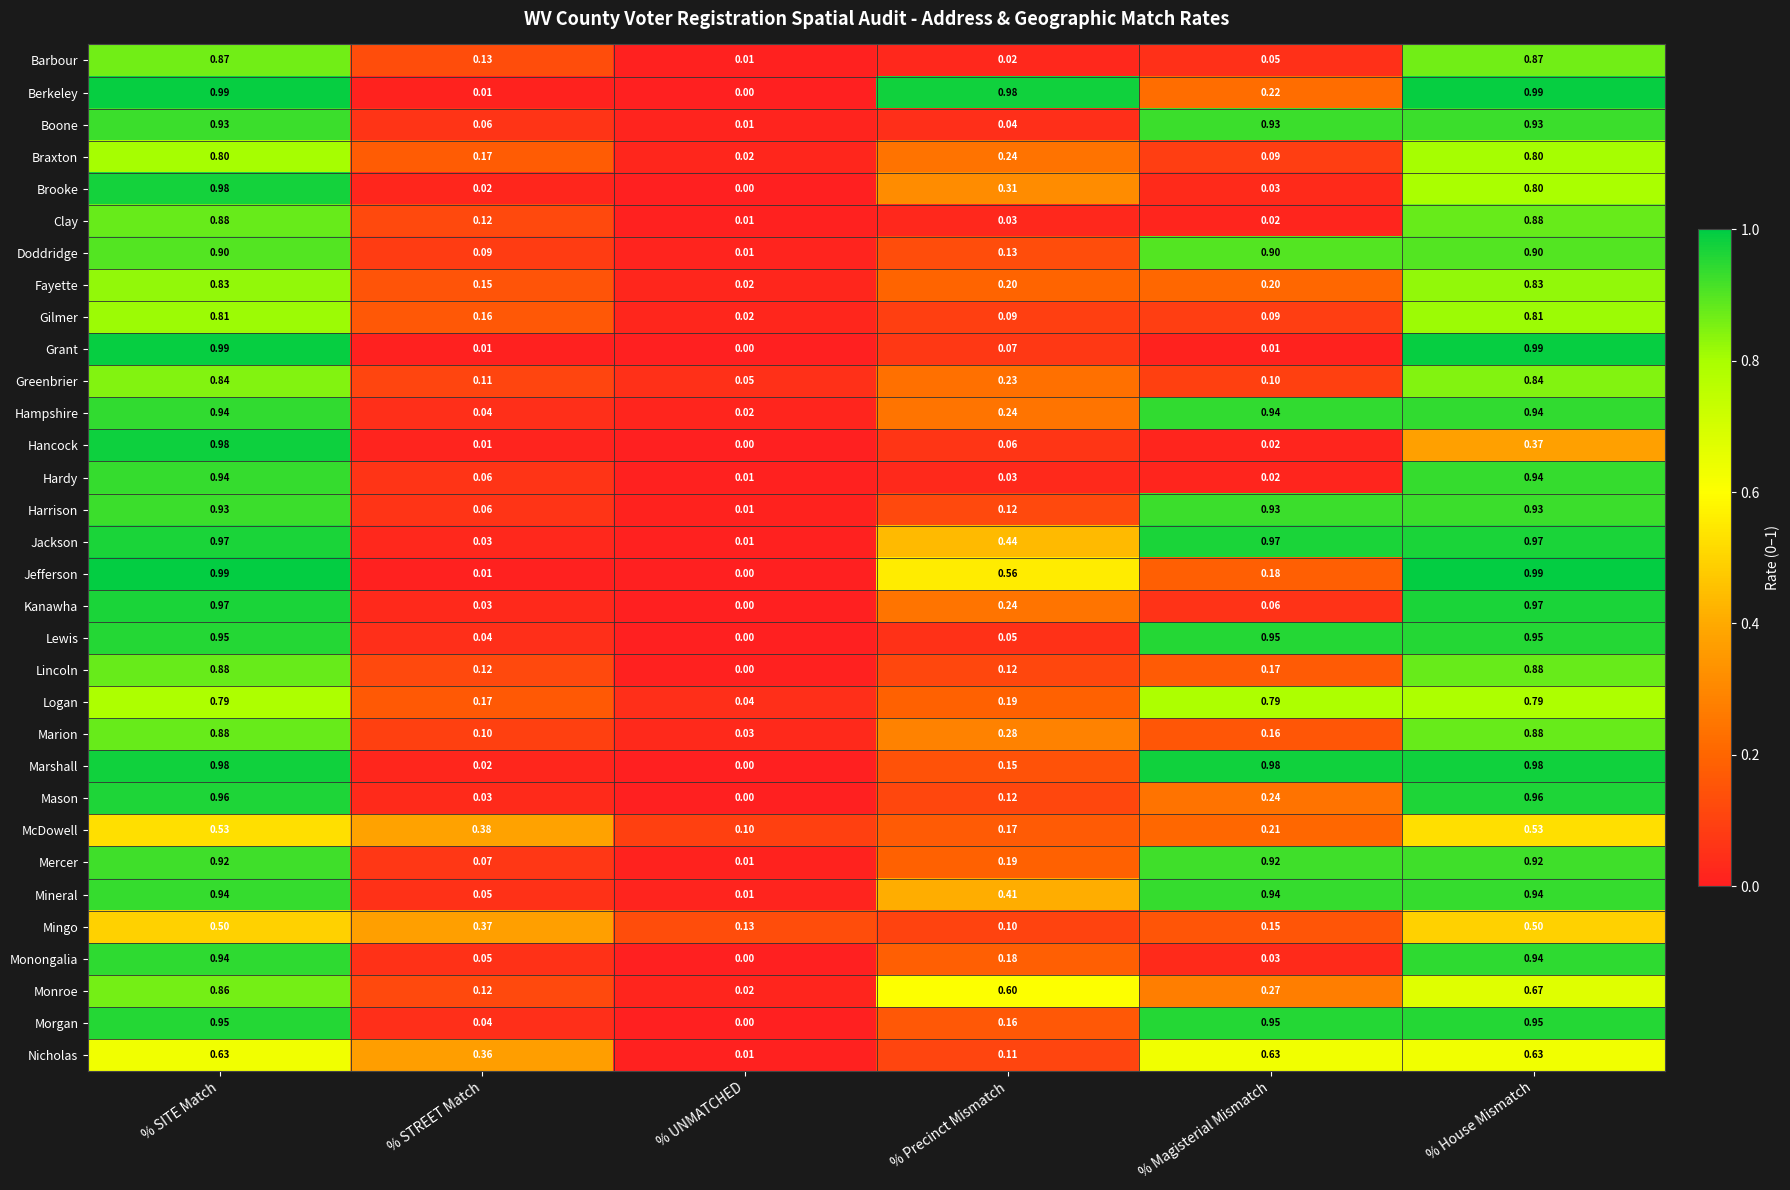

Which label corresponds to the smallest value in the chart?

% UNMATCHED